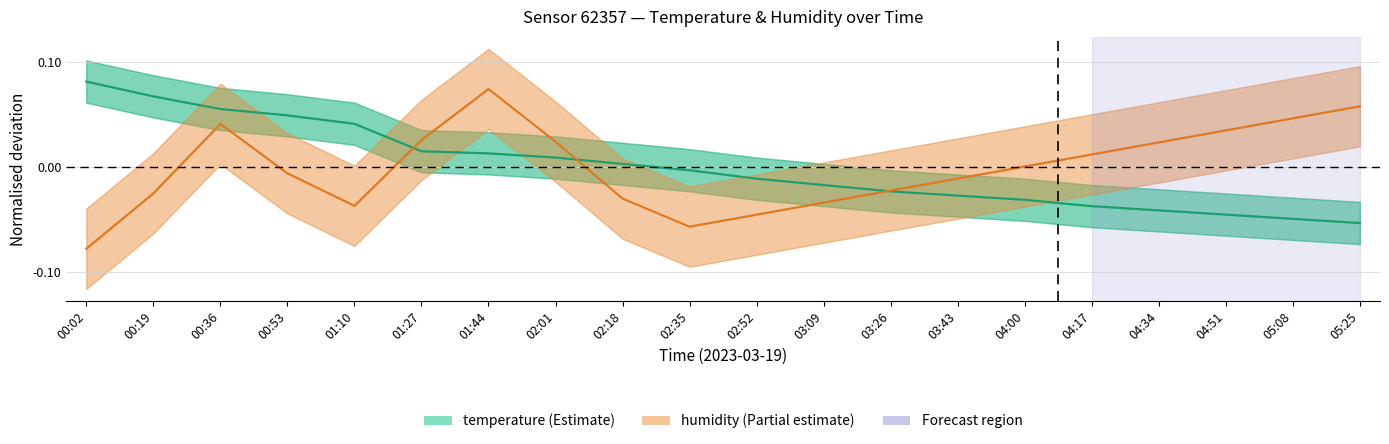

What is the label of the 7th point from the left?

01:44